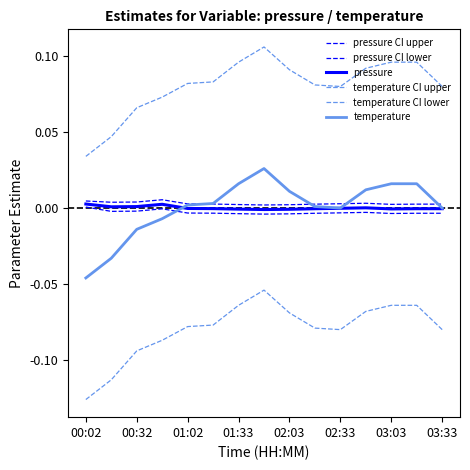

What is the difference between the second highest and minimum values in the temperature series?

0.1